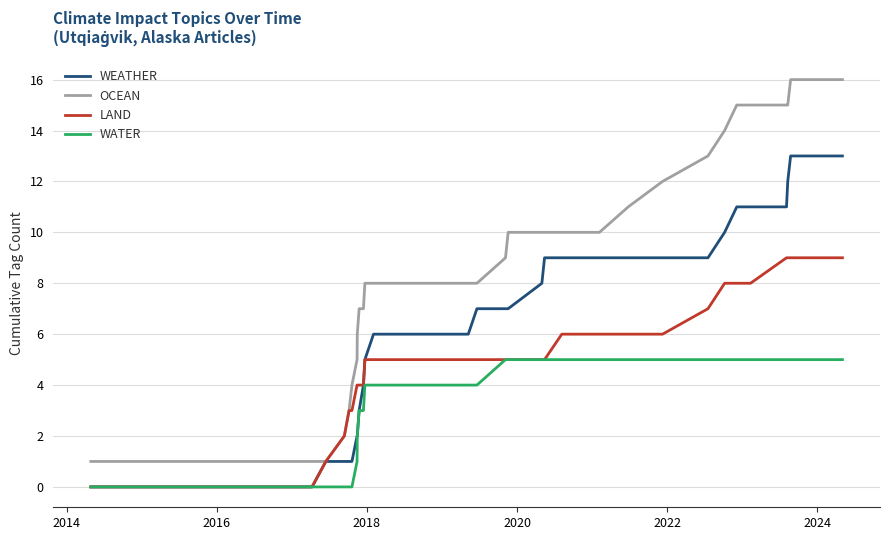

Reading left to right, transcribe all the data shown in this chart.

WEATHER: 0	0	0	0	1	1	1	1	2	2	3	4	5	6	6	6	6	6	6	6	6	7	7	7	8	9	9	9	9	9	9	10	11	11	11	12	13	13	13
OCEAN: 1	1	1	1	1	2	3	4	5	6	7	7	8	8	8	8	8	8	8	8	8	8	9	10	10	10	10	10	11	12	13	14	15	15	15	15	16	16	16
LAND: 0	0	0	0	1	2	3	3	4	4	4	4	5	5	5	5	5	5	5	5	5	5	5	5	5	5	6	6	6	6	7	8	8	8	9	9	9	9	9
WATER: 0	0	0	0	0	0	0	0	1	2	3	3	4	4	4	4	4	4	4	4	4	4	5	5	5	5	5	5	5	5	5	5	5	5	5	5	5	5	5